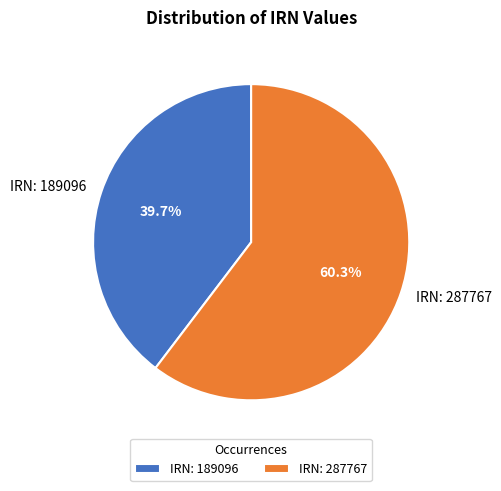

What portion of the pie excludes IRN: 287767?

39.7%